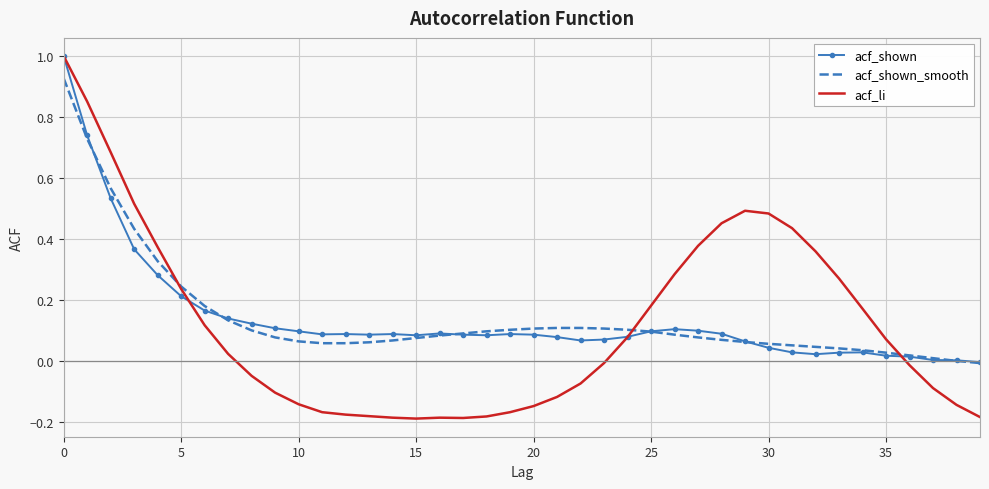

Which series has the widest spread of values?

acf_li